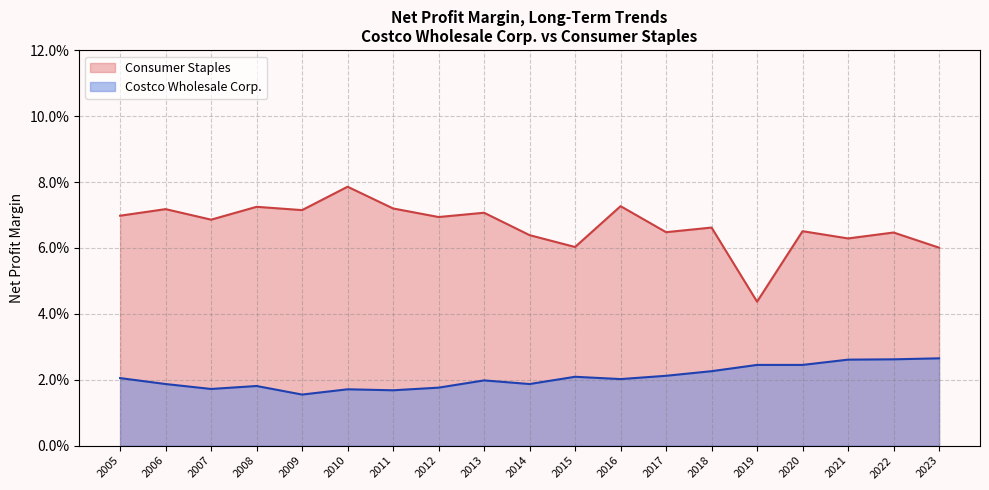

Between 2020 and 2011, which is larger?

2011